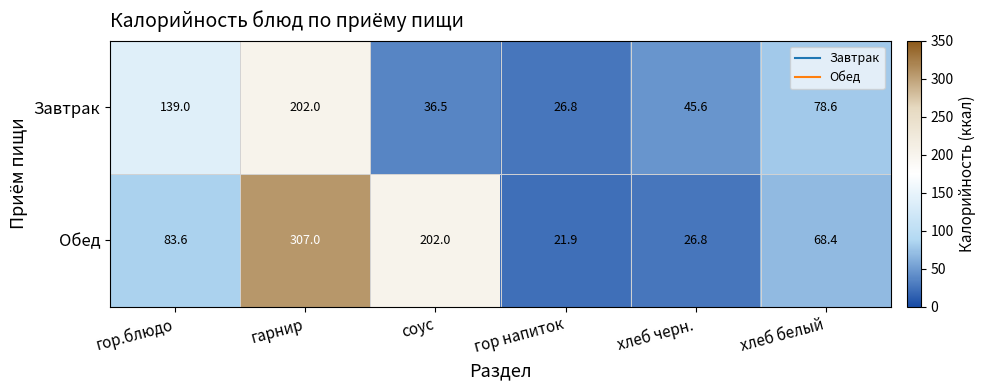

What is the difference between the Завтрак values at гор напиток and хлеб белый?

51.8